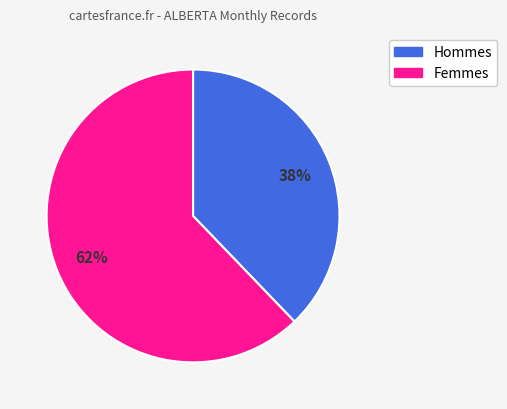

To the nearest percent, what is the difference between the largest and smallest slice percentages?

24%